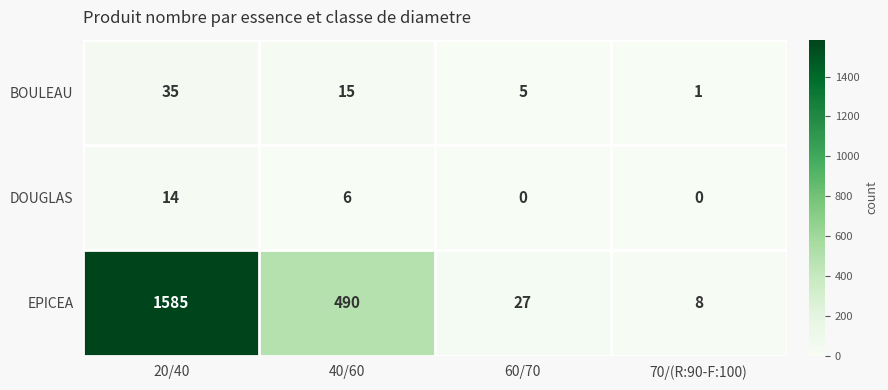

At which label does DOUGLAS first exceed 6?

20/40